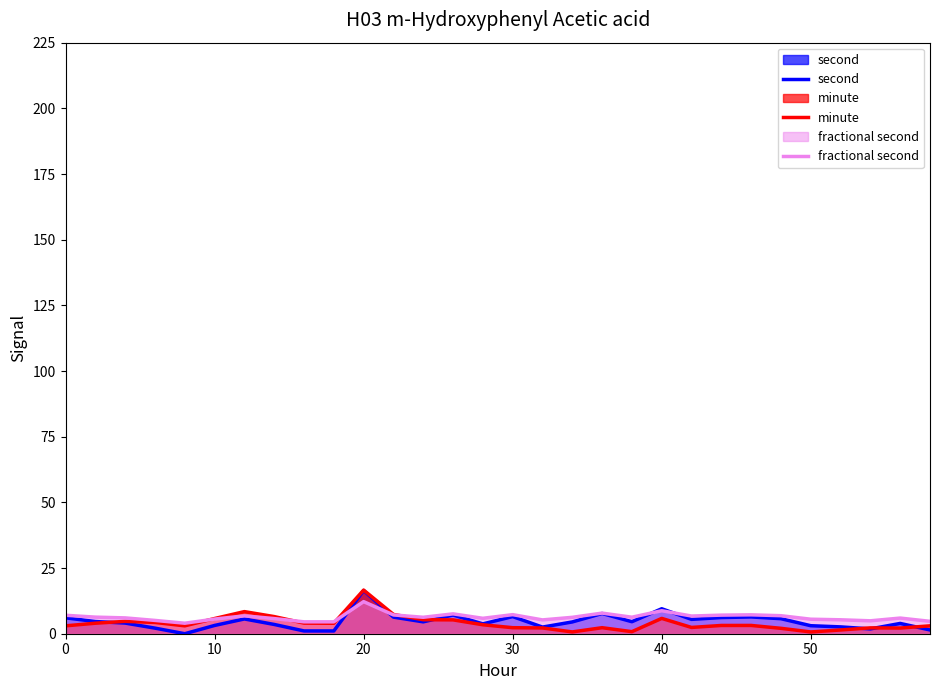

True or false: second has a value of 5.6 at 60.

True